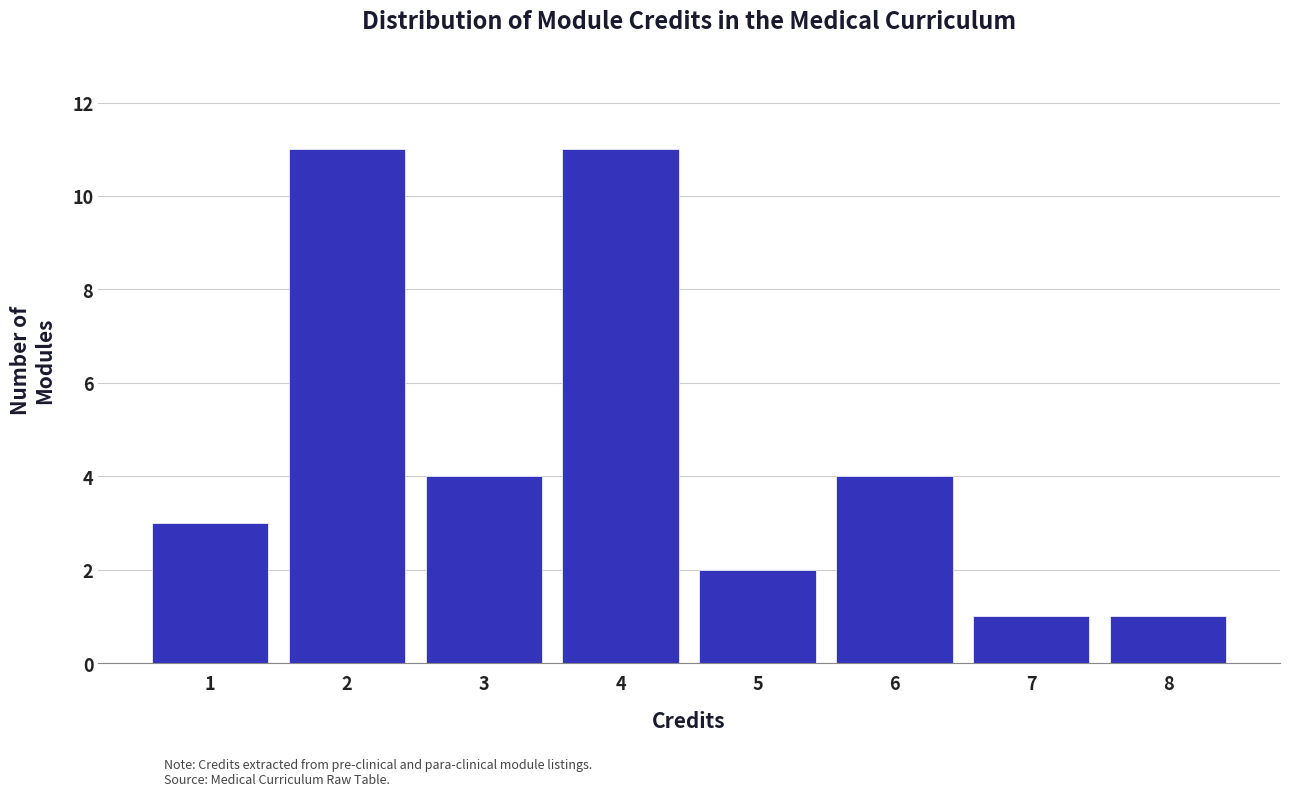

Reading left to right, list every bar in this chart as the range it spans on the x-axis followed by its height. The values are not printed on the chart, so give them approximately, as read against the axis.

0.5 to 1.5: 3
1.5 to 2.5: 11
2.5 to 3.5: 4
3.5 to 4.5: 11
4.5 to 5.5: 2
5.5 to 6.5: 4
6.5 to 7.5: 1
7.5 to 8.5: 1